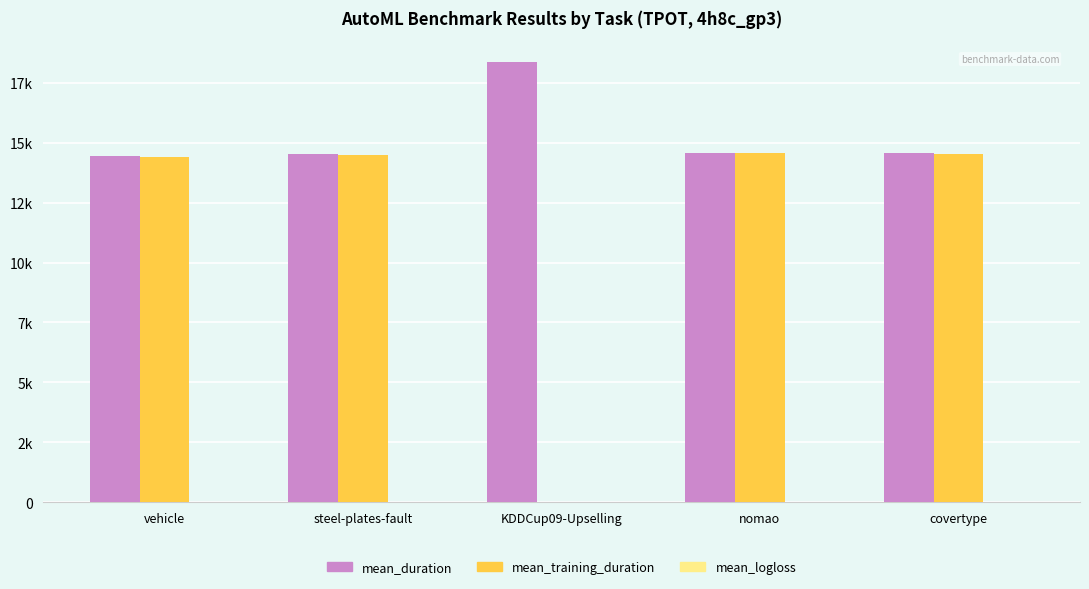

What is the label of the 2nd bar from the left?

steel-plates-fault